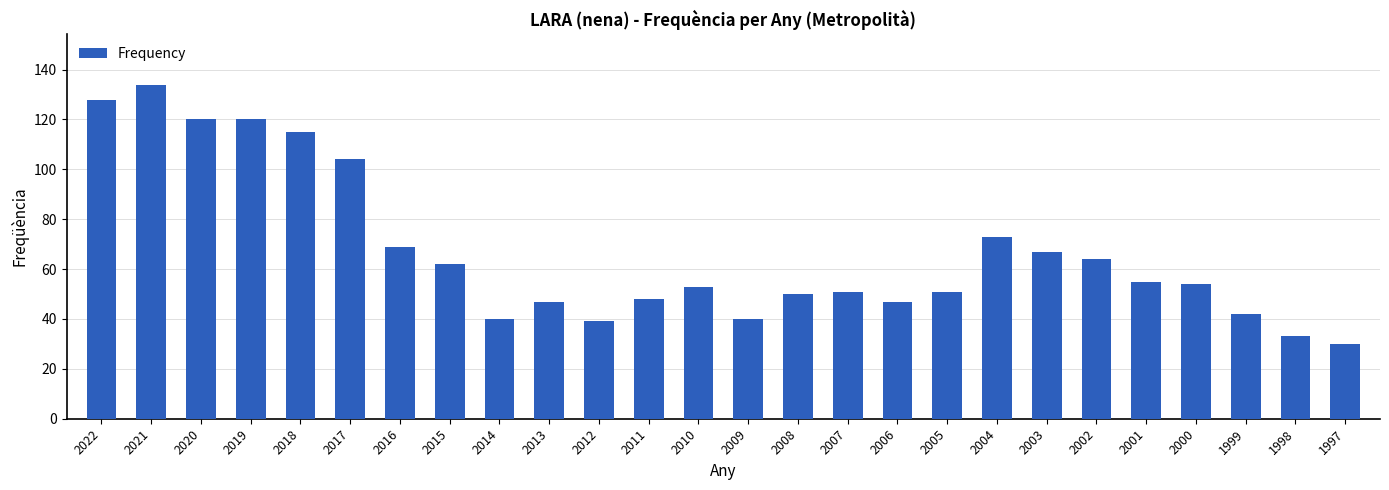

What is the change in value from 2019 to 2012?

-81